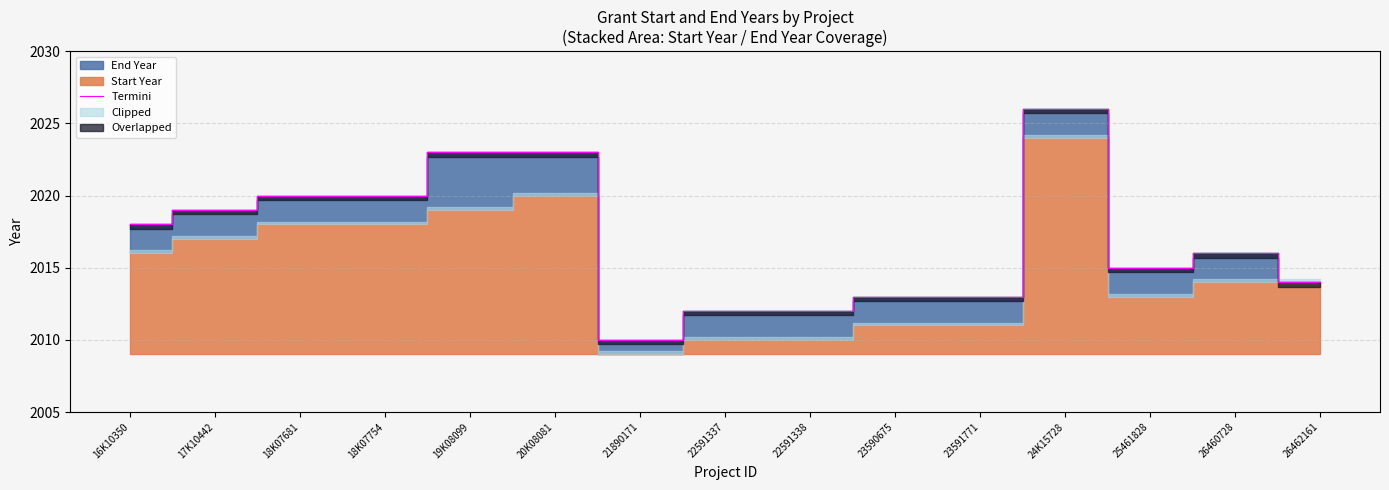

What is the maximum value shown in the chart?

2026